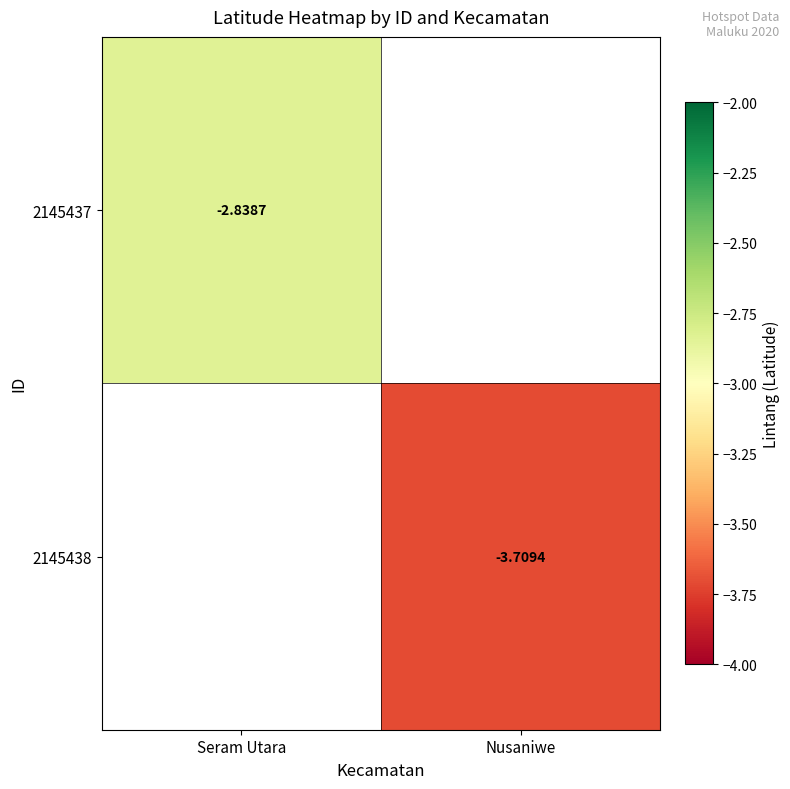

Is the value of 2145437 at Seram Utara greater than the value of 2145438 at Nusaniwe?

Yes